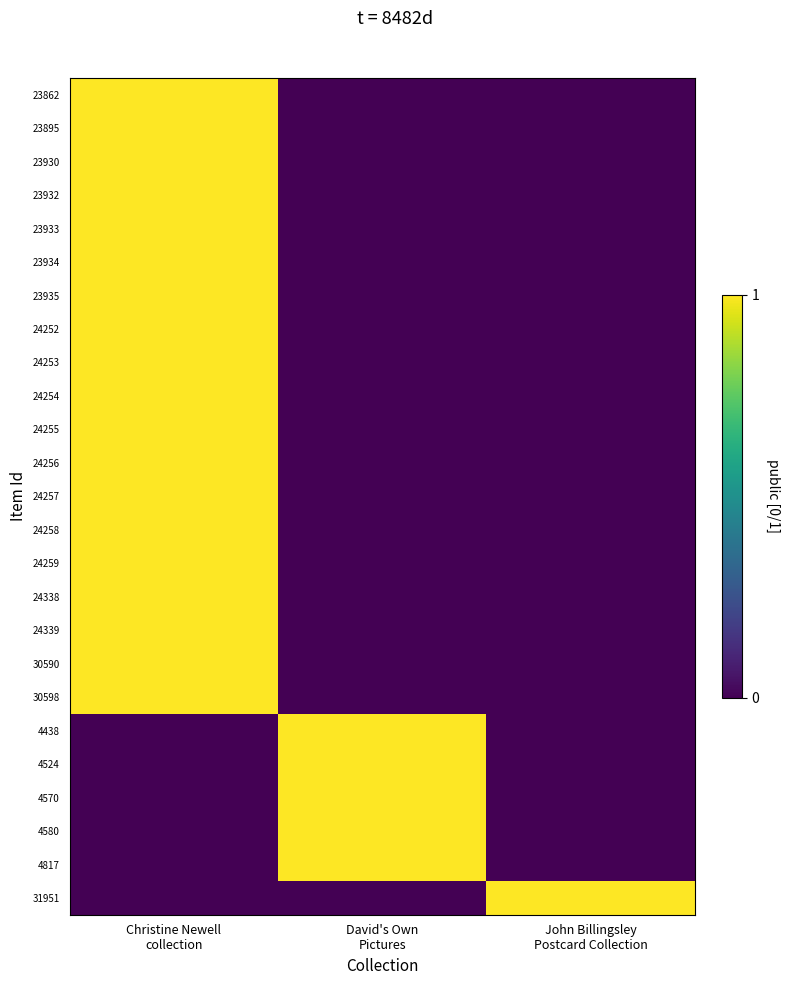

Which series changed the most between David's Own Pictures and John Billingsley Postcard Collection?

4438